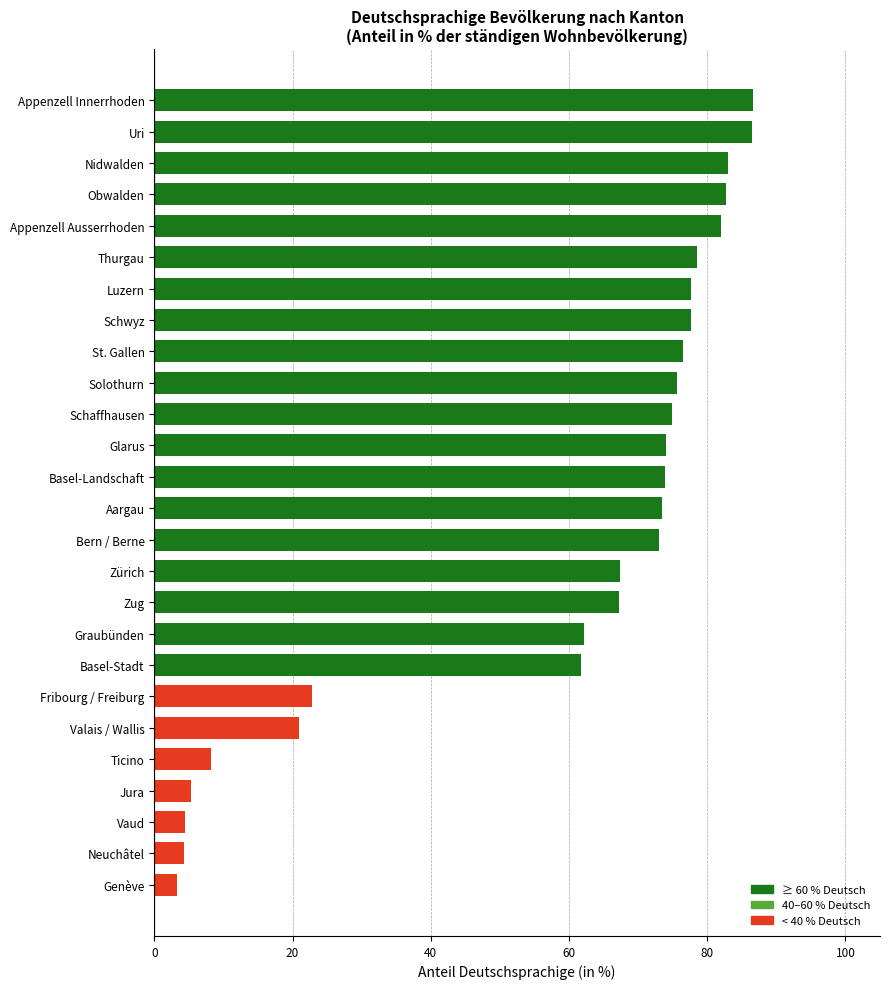

What is the difference between the maximum and minimum values?

83.4